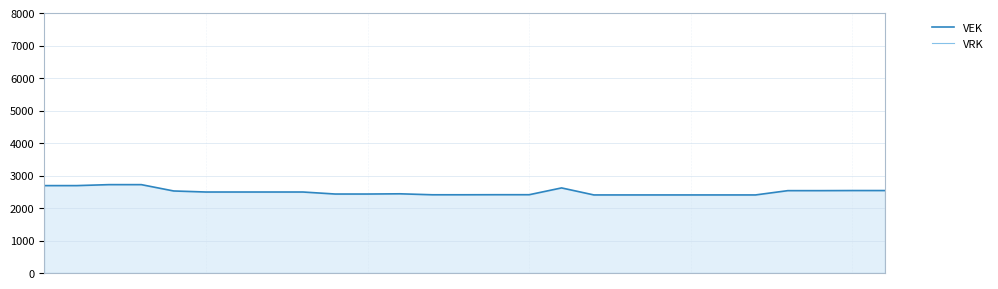

What are all the series names shown in the legend?

VEK, VRK